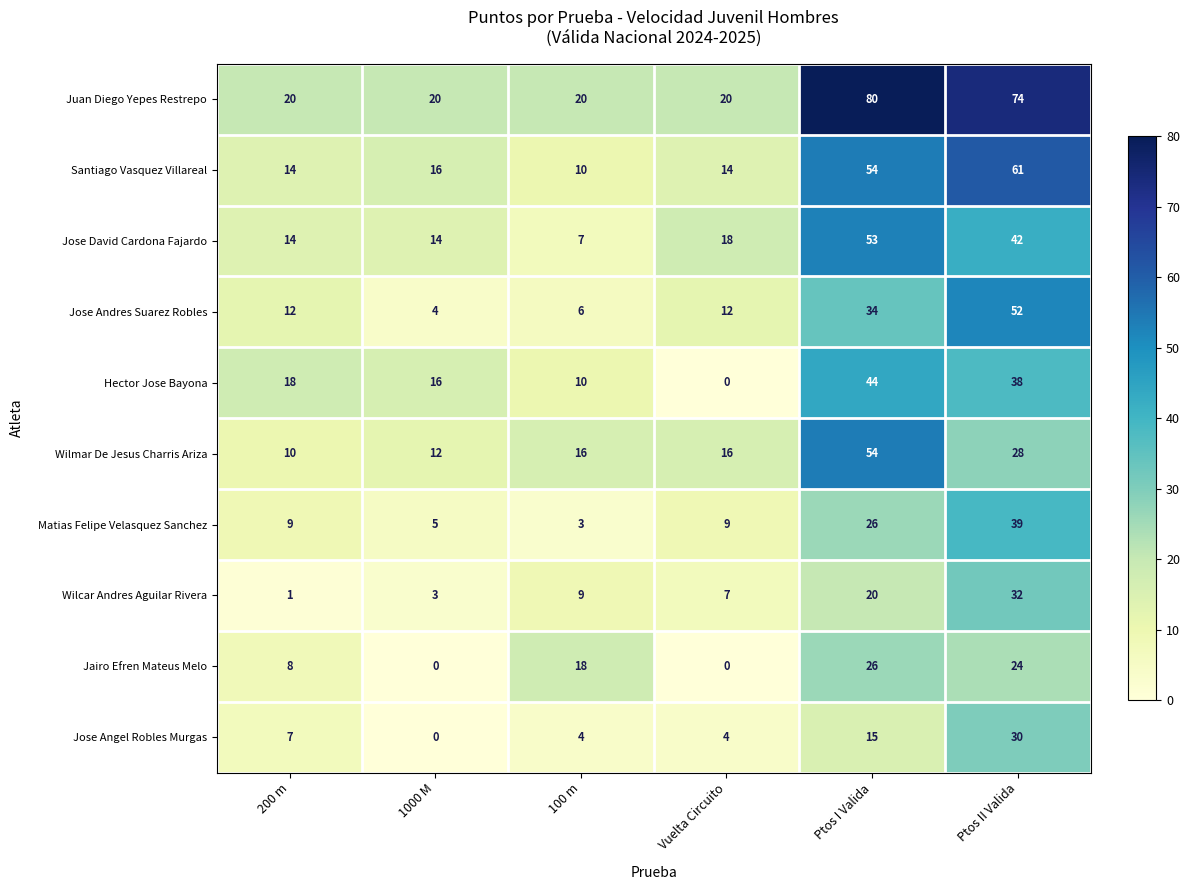

How many categories are shown in the chart?

6